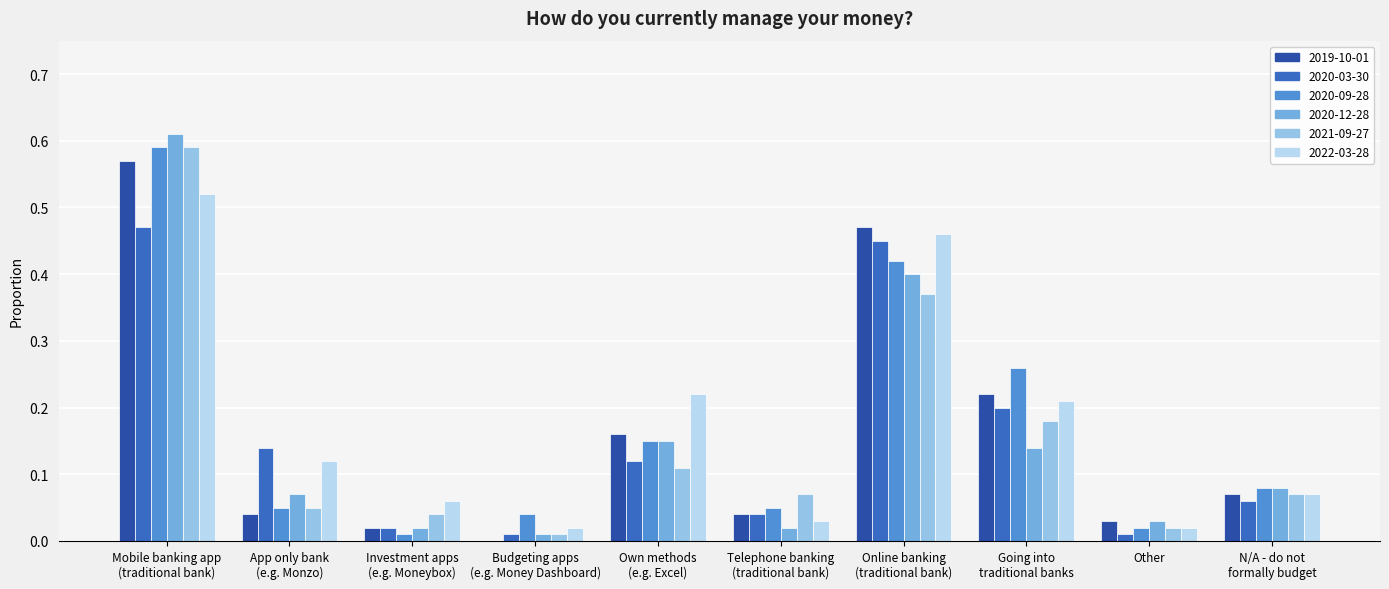

What is the sum of all 2019-10-01 values?

1.6